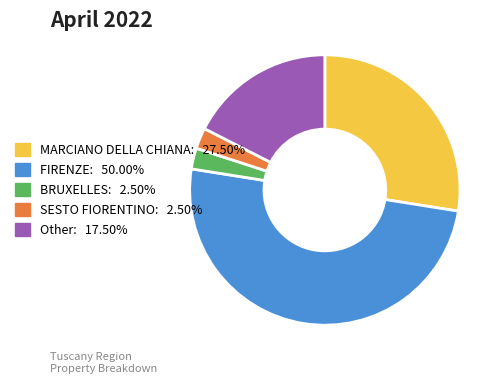

Approximately how many times larger is the value at SESTO FIORENTINO compared to BRUXELLES?

1.0